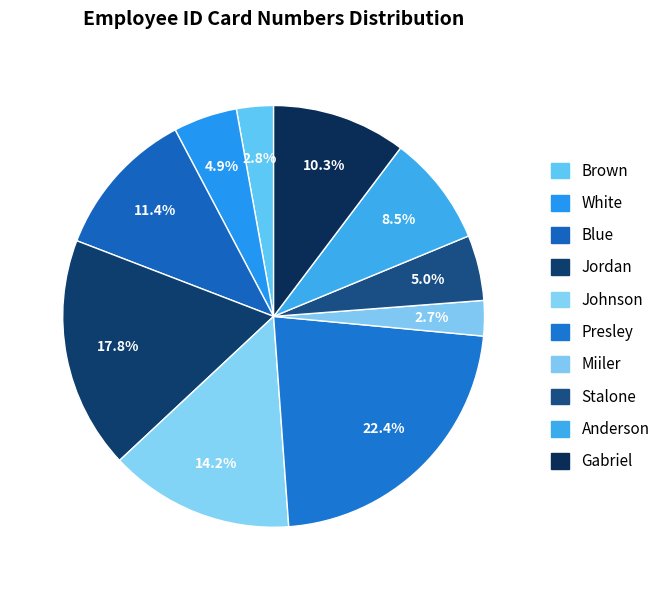

Combined, do Jordan and Presley account for over 50%?

No